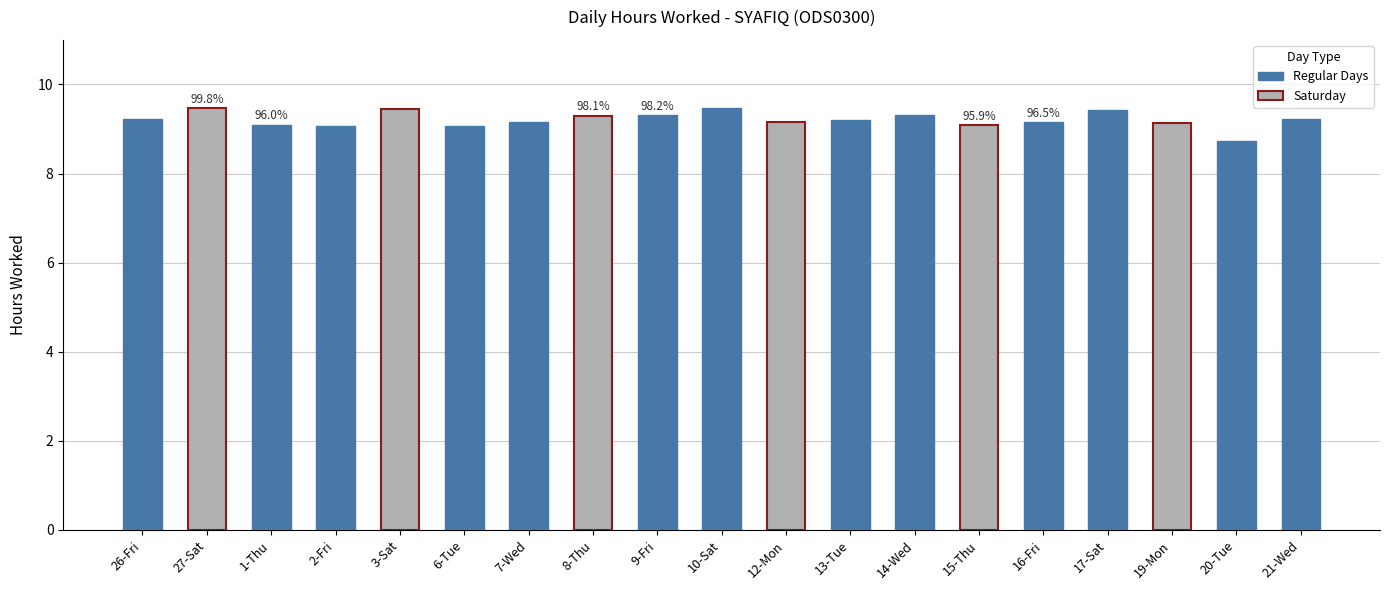

The value at 27-Sat is 14.3. True or false?

False